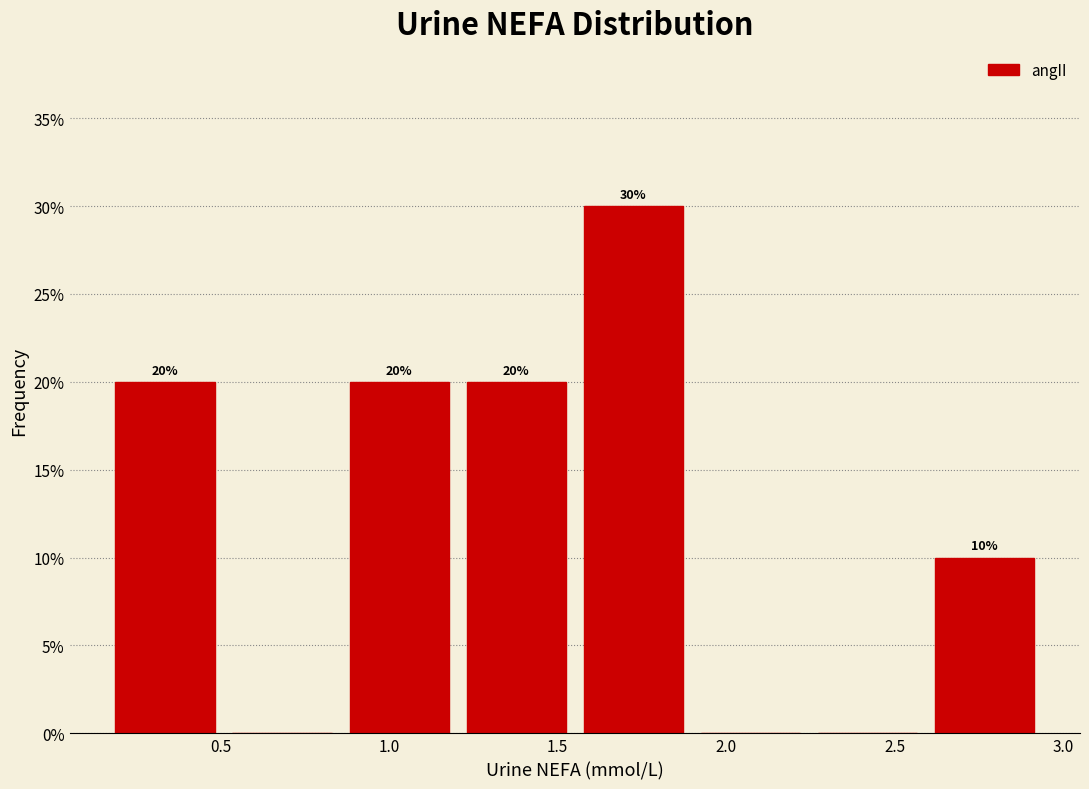

Which range on the x-axis has the tallest bar?

1.60 to 1.90